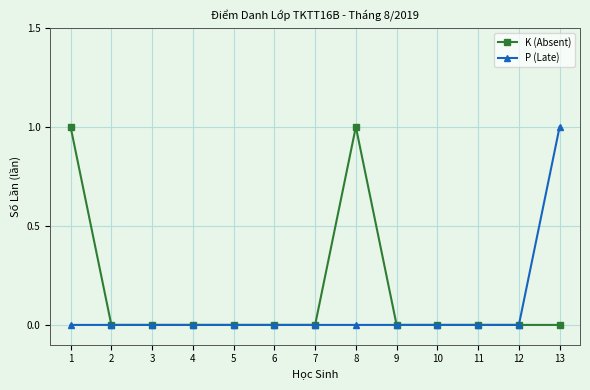

The value of P (Late) at 8 is 0. True or false?

True